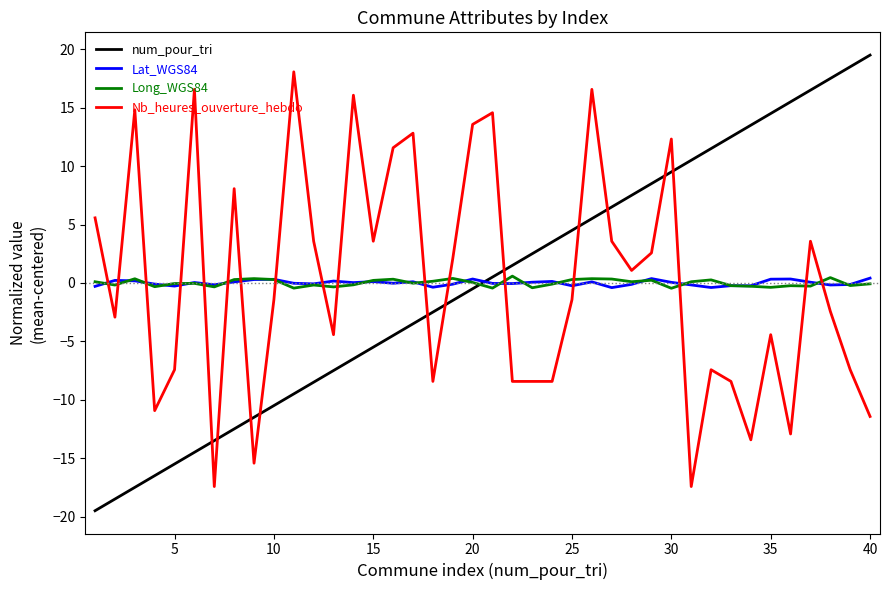

How many times do num_pour_tri and Nb_heures_ouverture_hebdo cross each other?

11